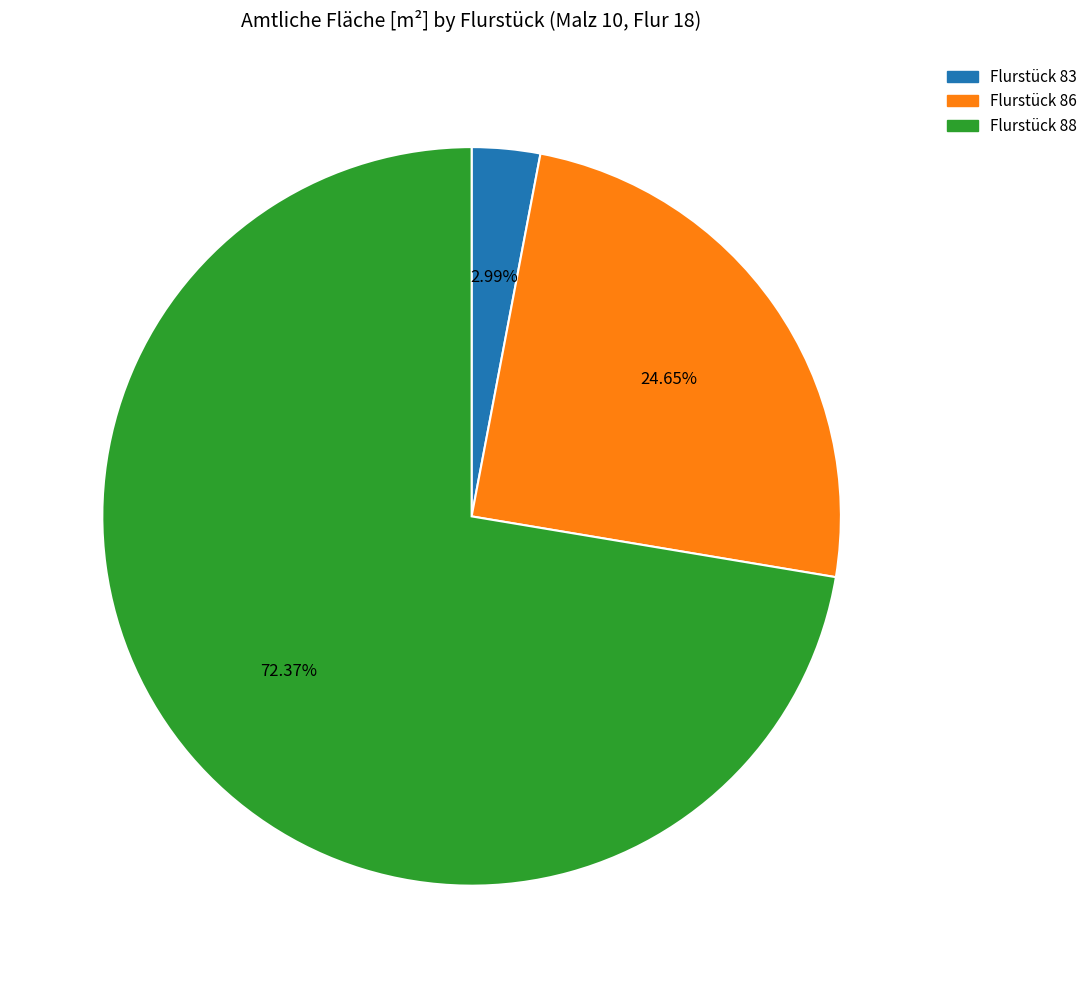

What percentage is NOT represented by Flurstück 88?

27.6%